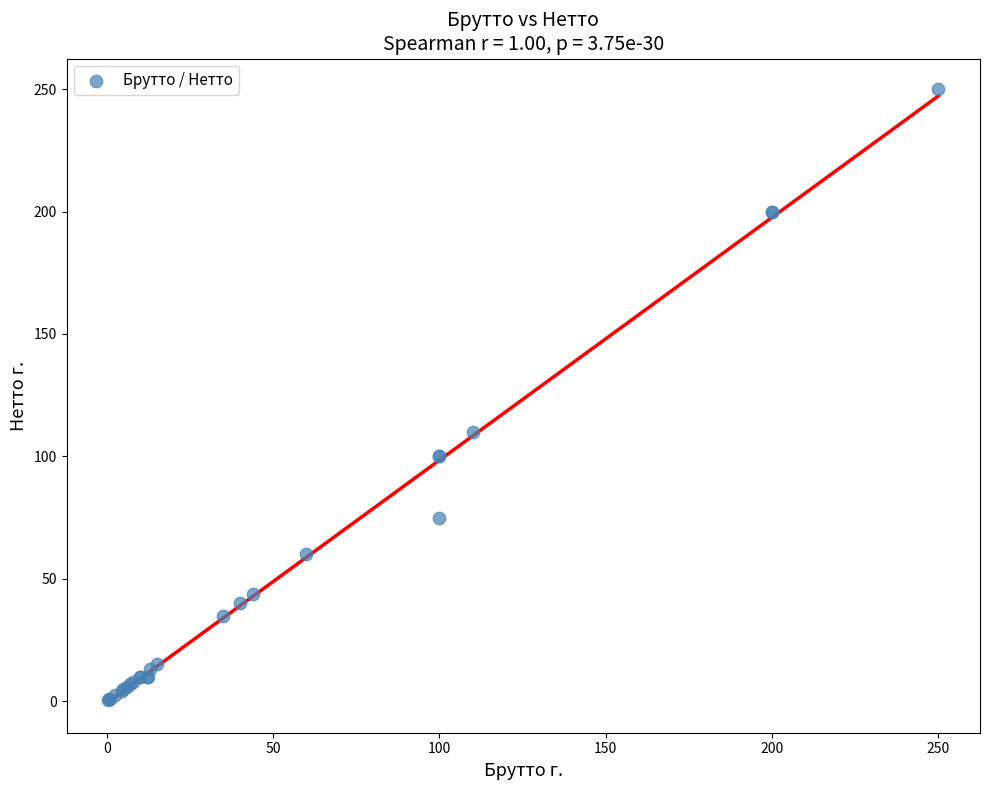

What Y value in the scatter plot is closest to 125?

110.0